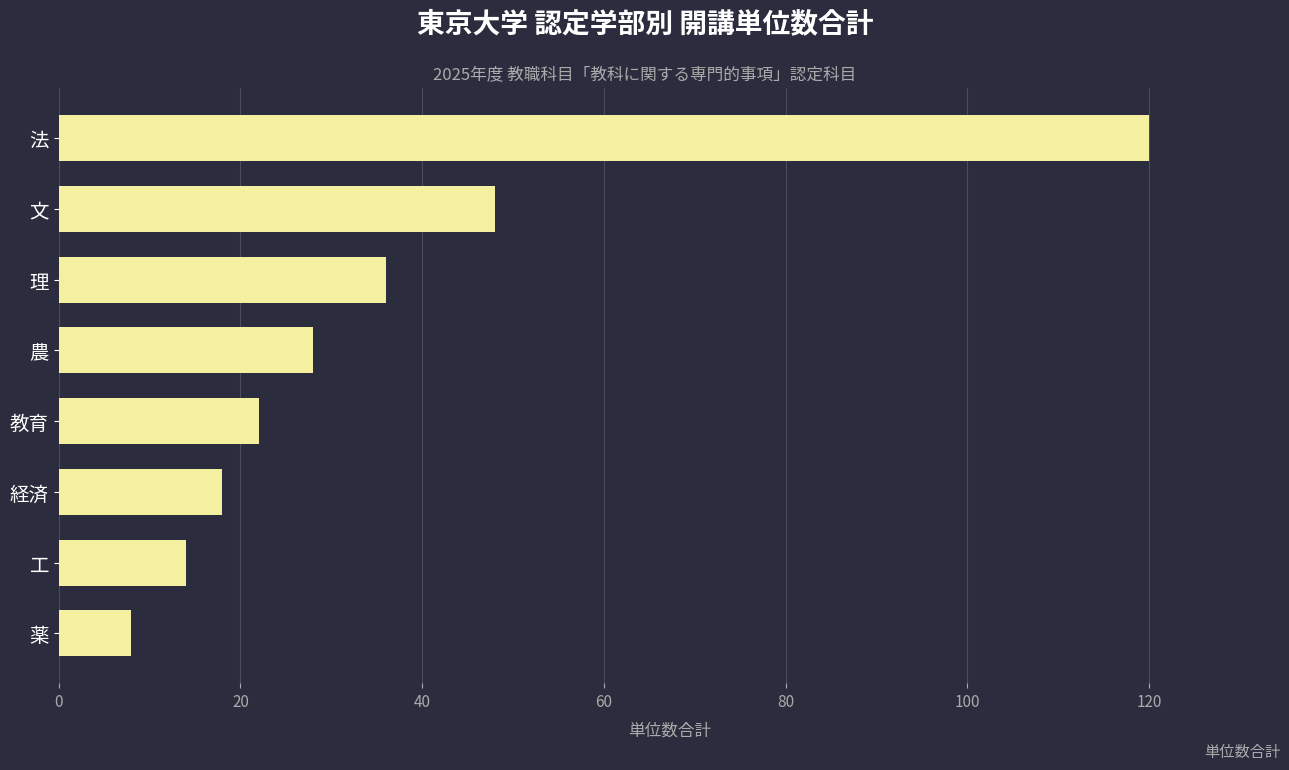

What is the minimum value shown in the chart?

8